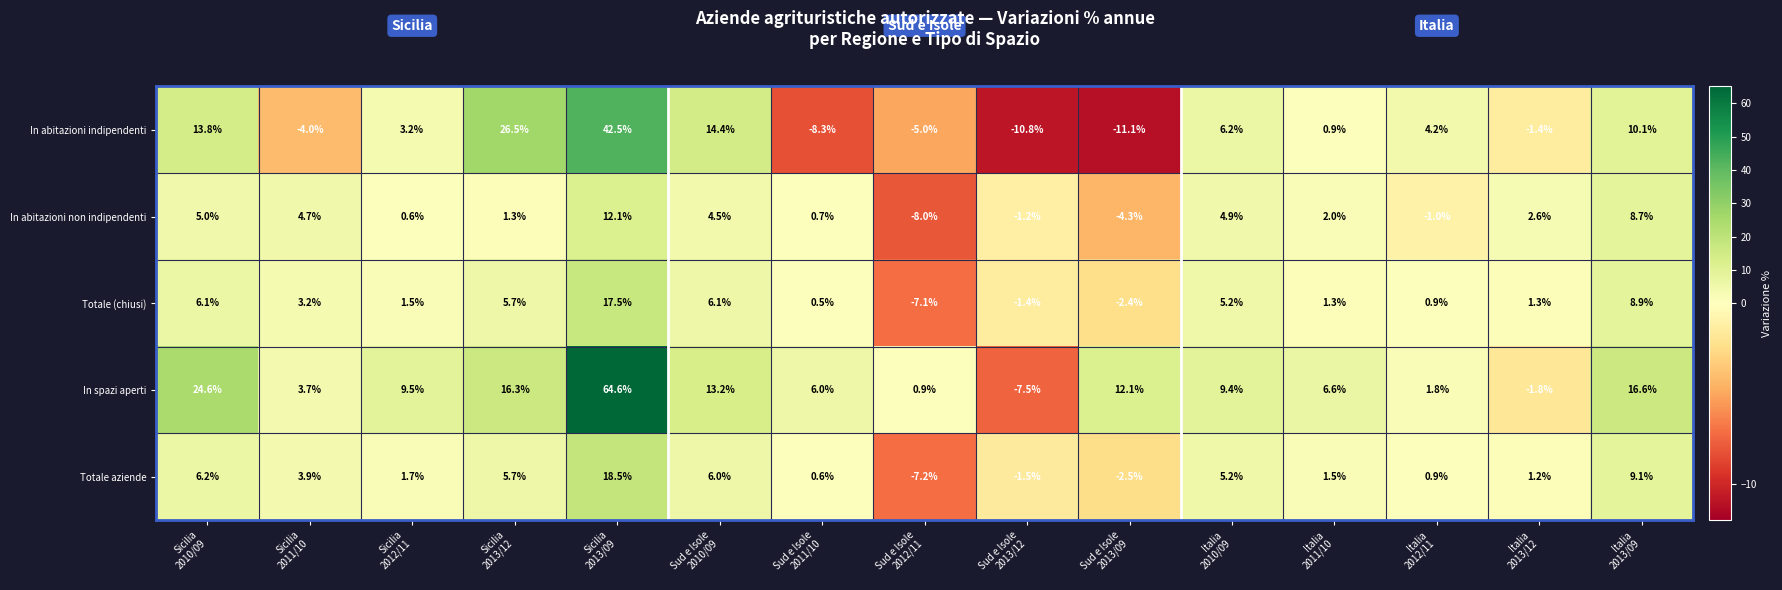

Which series has the largest range (max minus min)?

In spazi aperti